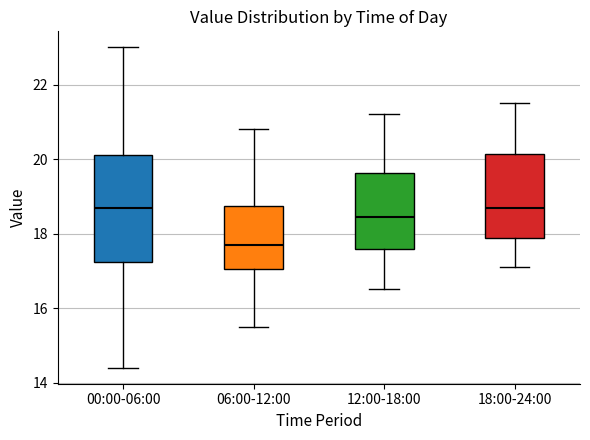

Reading left to right, read every box against the y-axis: the position of its median line, the range the box covers, and the ends of its whiskers. The values are not printed on the chart, so give them approximately, as read against the axis.

00:00-06:00: median 18.8, box 17.2 to 20.2, whiskers 14.4 to 23.0
06:00-12:00: median 17.8, box 17.0 to 18.8, whiskers 15.6 to 20.8
12:00-18:00: median 18.4, box 17.6 to 19.6, whiskers 16.6 to 21.2
18:00-24:00: median 18.8, box 17.8 to 20.2, whiskers 17.2 to 21.6